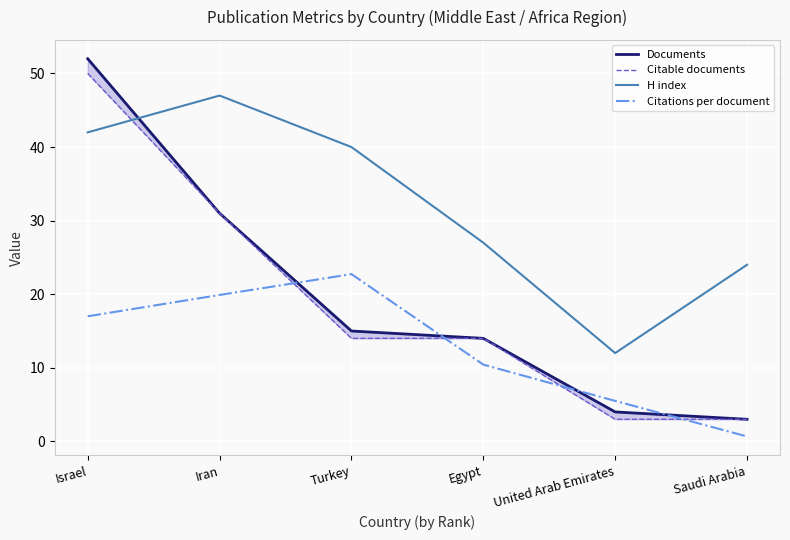

At which label does Citable documents reach its minimum?

United Arab Emirates